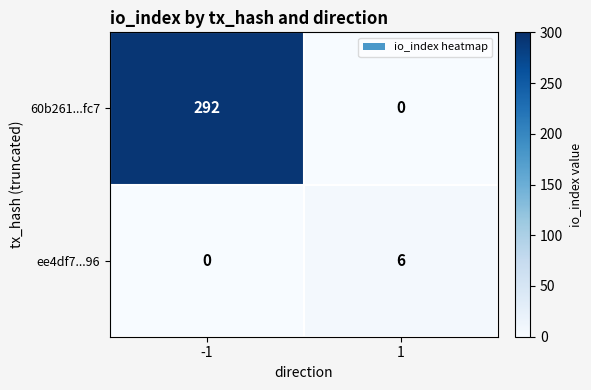

The value of 60b261...fc7 at 1 is 0. True or false?

True